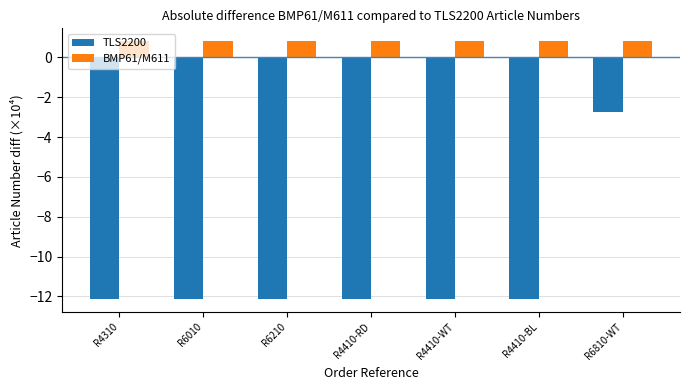

What is the spread (max minus min) of values at R4410-WT?

12.9